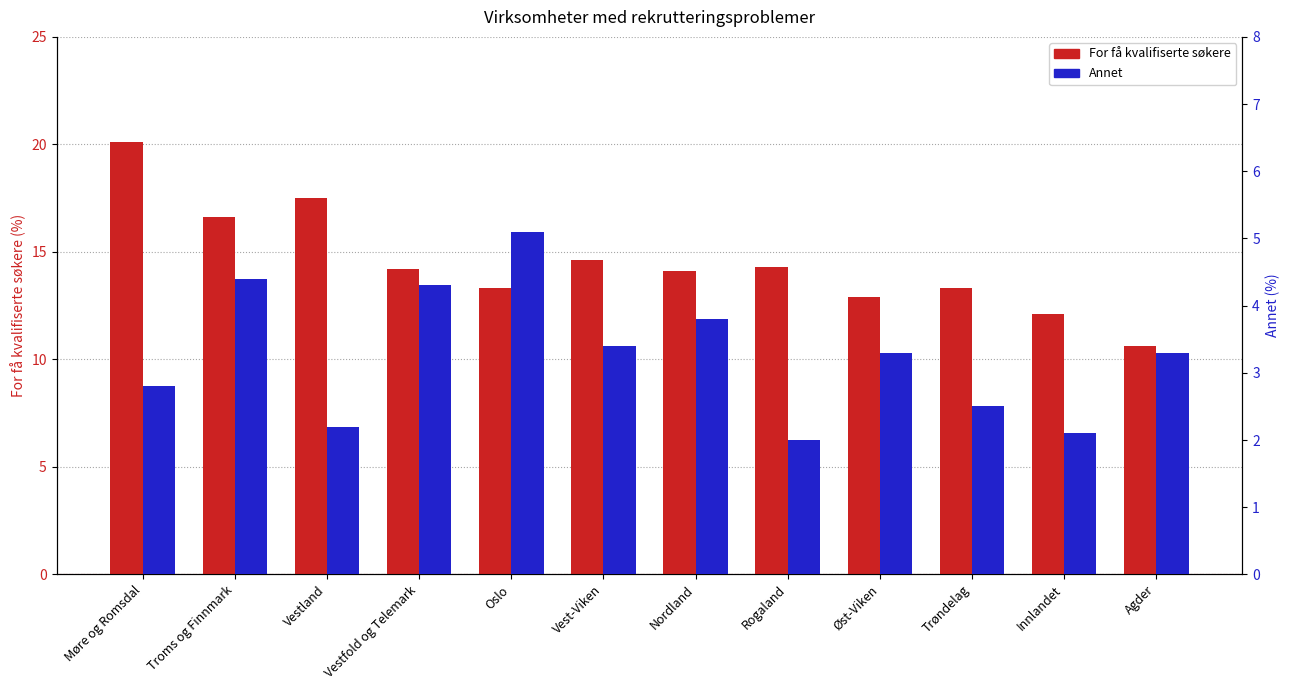

Which series has the largest total across all categories?

For få kvalifiserte søkere